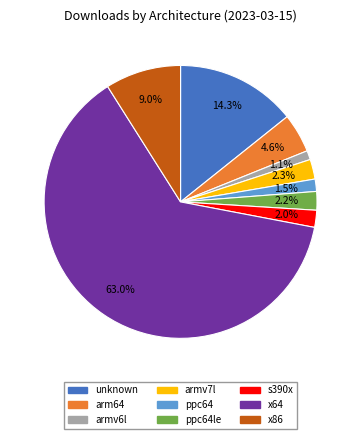

Does any single category account for the majority?

Yes